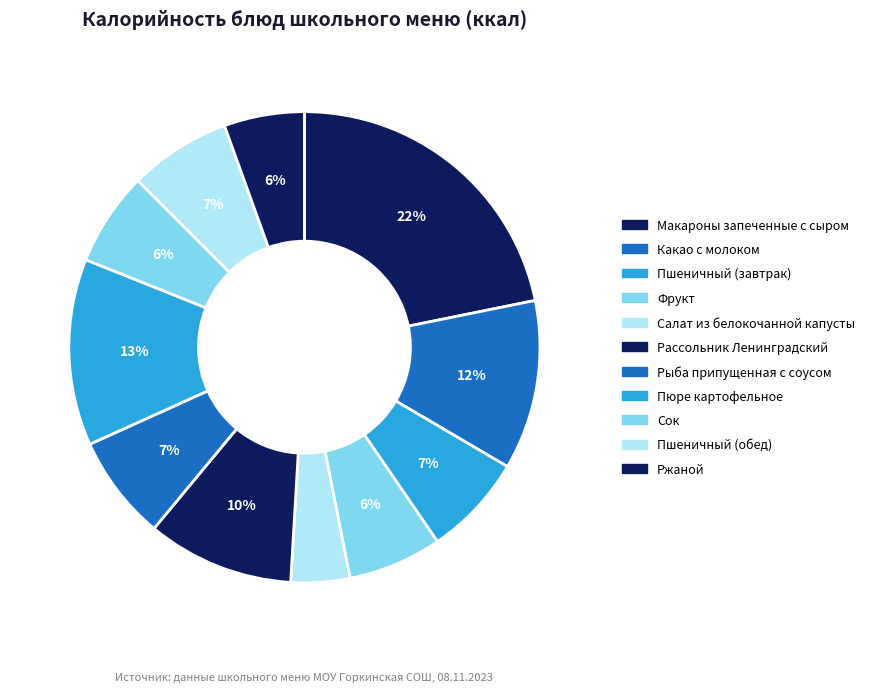

To the nearest percent, what percentage of the pie is Салат из белокочанной капусты?

4%